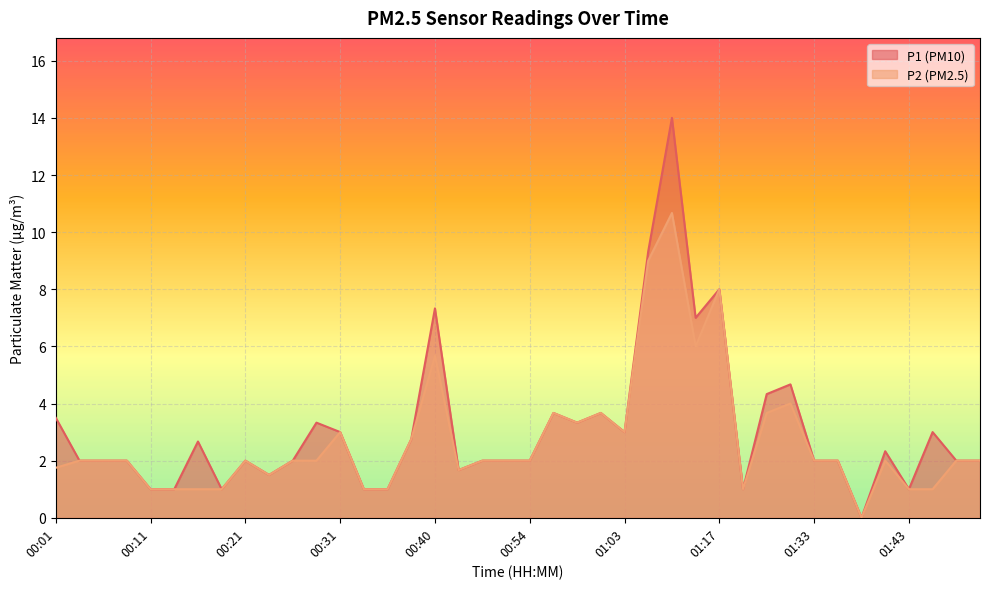

Reading left to right, list all the values displayed in this chart.

P1: 00:01=3.5	00:03=2.0	00:06=2.0	00:08=2.0	00:11=1.0	00:13=1.0	00:16=2.7	00:18=1.0	00:21=2.0	00:23=1.5	00:26=2.0	00:28=3.3	00:31=3.0	00:33=1.0	00:36=1.0	00:38=2.8	00:40=7.3	00:43=1.7	00:46=2.0	00:51=2.0	00:54=2.0	00:56=3.7	00:59=3.3	01:01=3.7	01:03=3.0	01:06=9.3	01:09=14.0	01:14=7.0	01:17=8.0	01:25=1.0	01:28=4.3	01:31=4.7	01:33=2.0	01:36=2.0	01:38=0.0	01:41=2.3	01:43=1.0	01:46=3.0	01:48=2.0	01:51=2.0
P2: 00:01=1.8	00:03=2.0	00:06=2.0	00:08=2.0	00:11=1.0	00:13=1.0	00:16=1.0	00:18=1.0	00:21=2.0	00:23=1.5	00:26=2.0	00:28=2.0	00:31=3.0	00:33=1.0	00:36=1.0	00:38=2.8	00:40=5.7	00:43=1.7	00:46=2.0	00:51=2.0	00:54=2.0	00:56=3.7	00:59=3.3	01:01=3.7	01:03=3.0	01:06=9.0	01:09=10.7	01:14=6.0	01:17=8.0	01:25=1.0	01:28=3.7	01:31=4.0	01:33=2.0	01:36=2.0	01:38=0.0	01:41=2.0	01:43=1.0	01:46=1.0	01:48=2.0	01:51=2.0